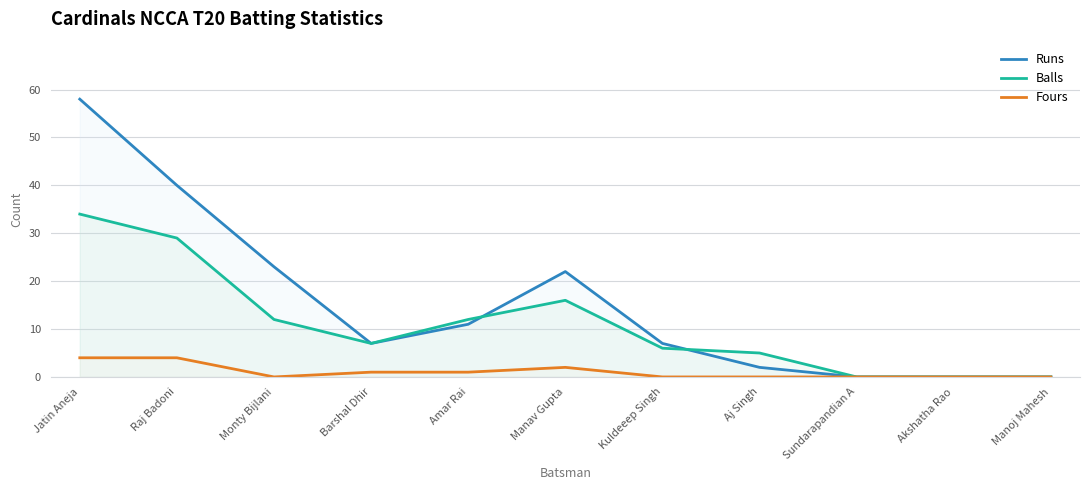

The value of Balls at Barshal Dhir is 3. True or false?

False